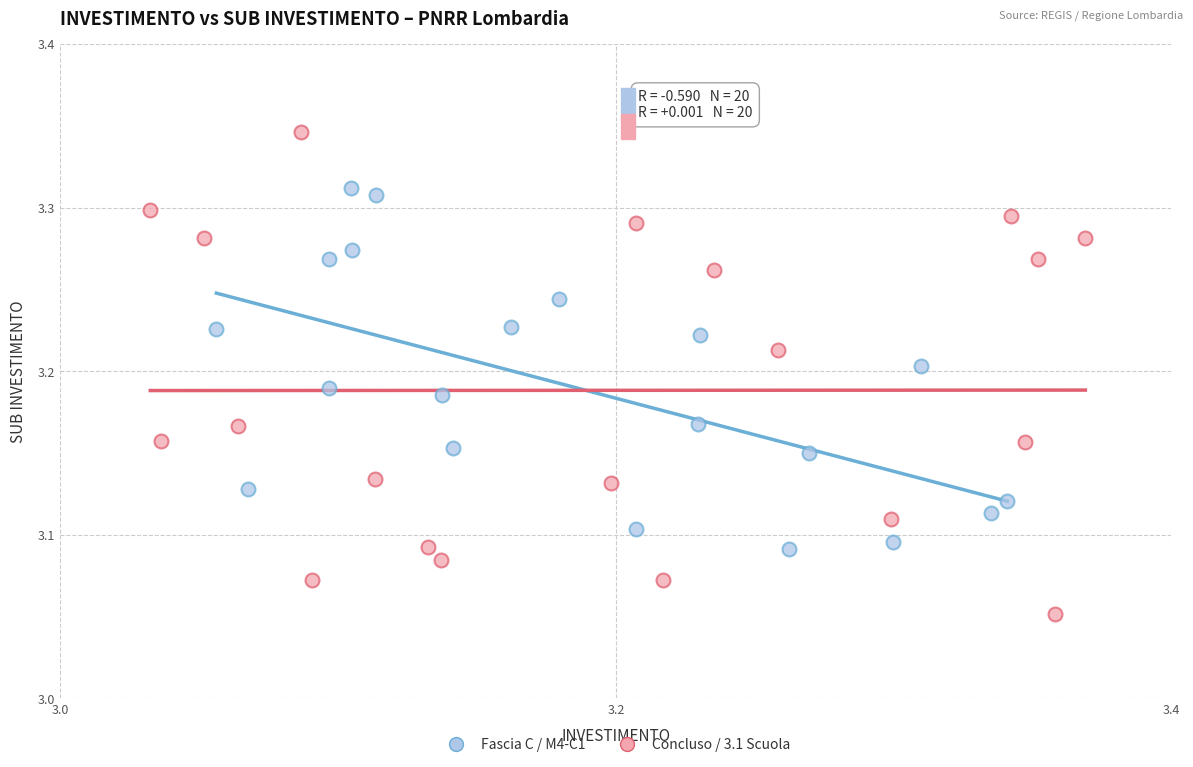

Which series has the widest spread of Y values?

Concluso / 3.1 Scuola